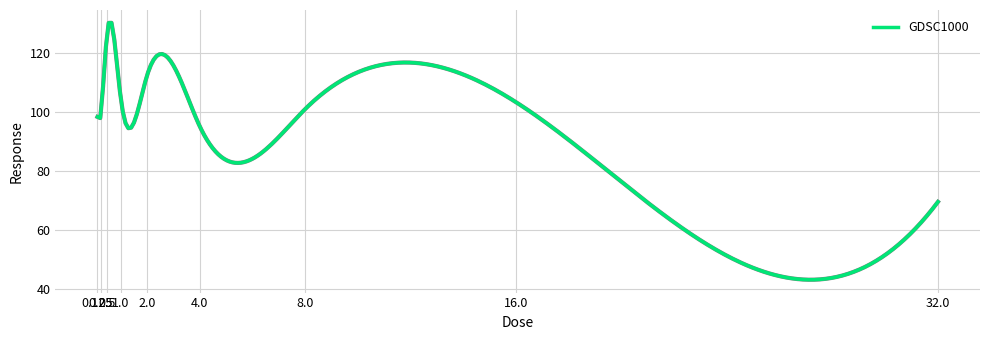

What is the maximum value shown in the chart?

130.1